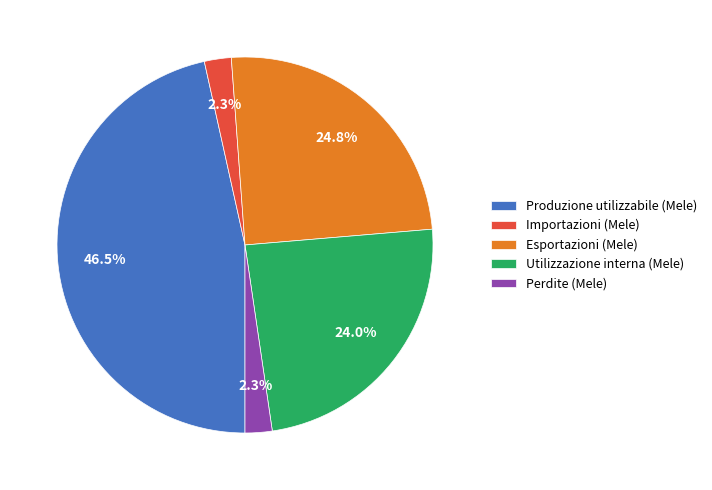

True or false: Perdite (Mele) accounts for 2% of the total.

True